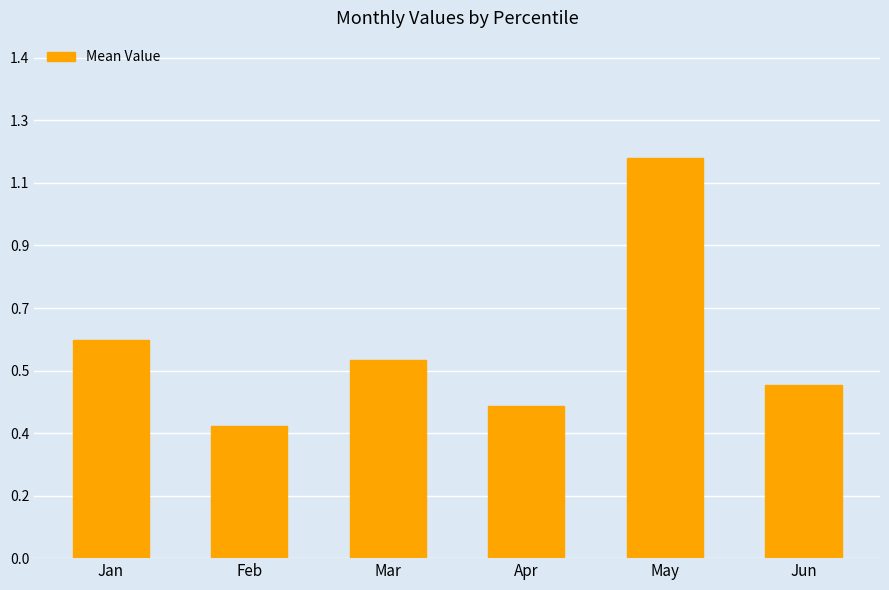

Does the chart contain any negative values?

No